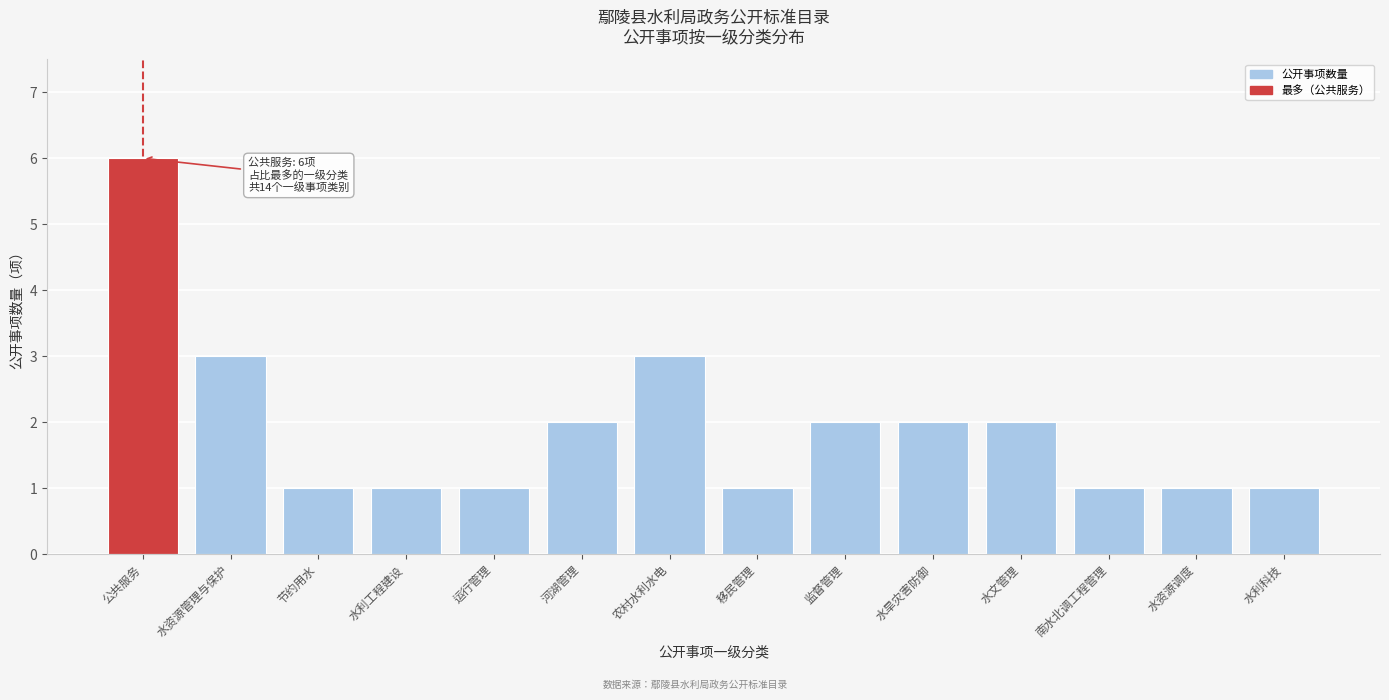

Reading left to right, list all the values displayed in this chart.

公共服务=6	水资源管理与保护=3	节约用水=1	水利工程建设=1	运行管理=1	河湖管理=2	农村水利水电=3	移民管理=1	监督管理=2	水旱灾害防御=2	水文管理=2	南水北调工程管理=1	水资源调度=1	水利科技=1